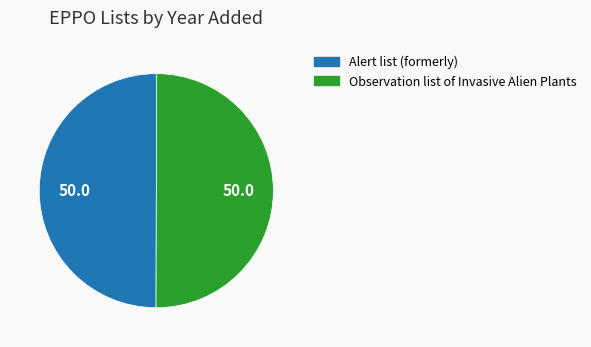

How many segments does this pie chart have?

2